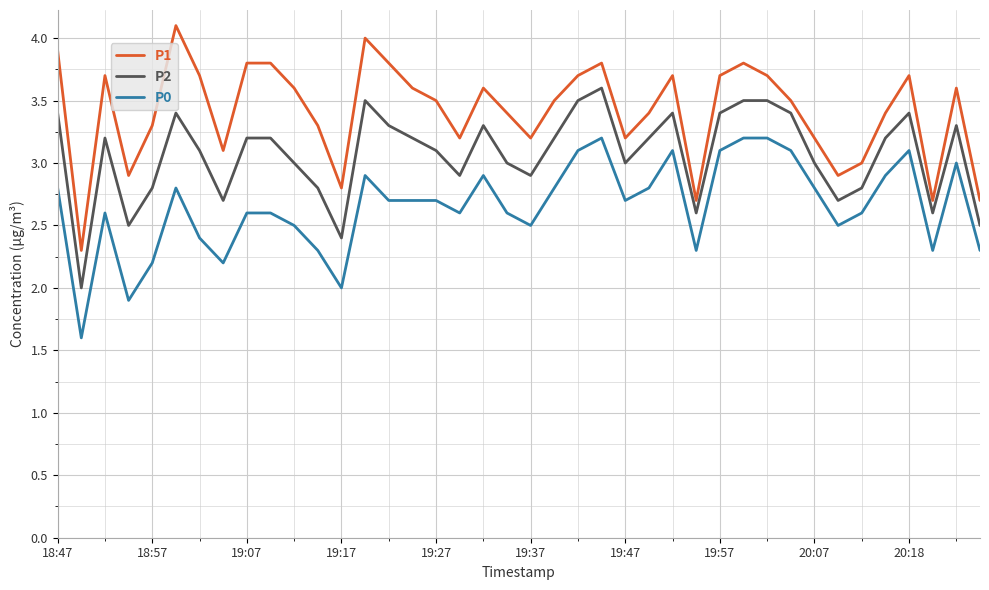

True or false: P1 and P0 intersect in this chart.

False